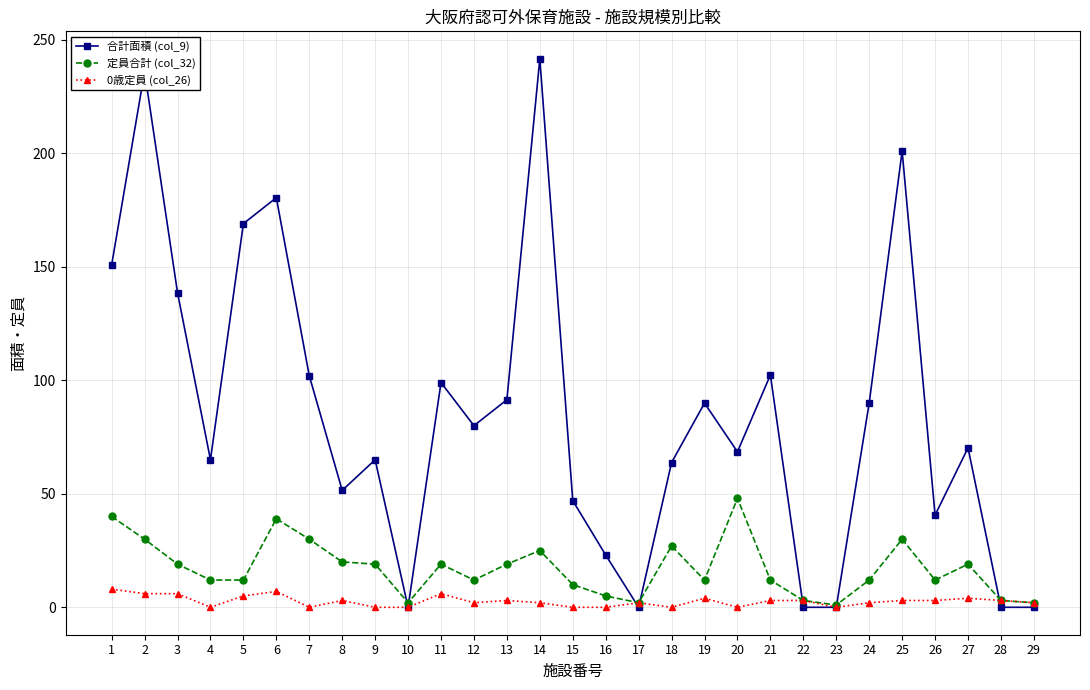

Is the value of 合計面積 (col_9) at 9 greater than the value of 定員合計 (col_32) at 26?

Yes